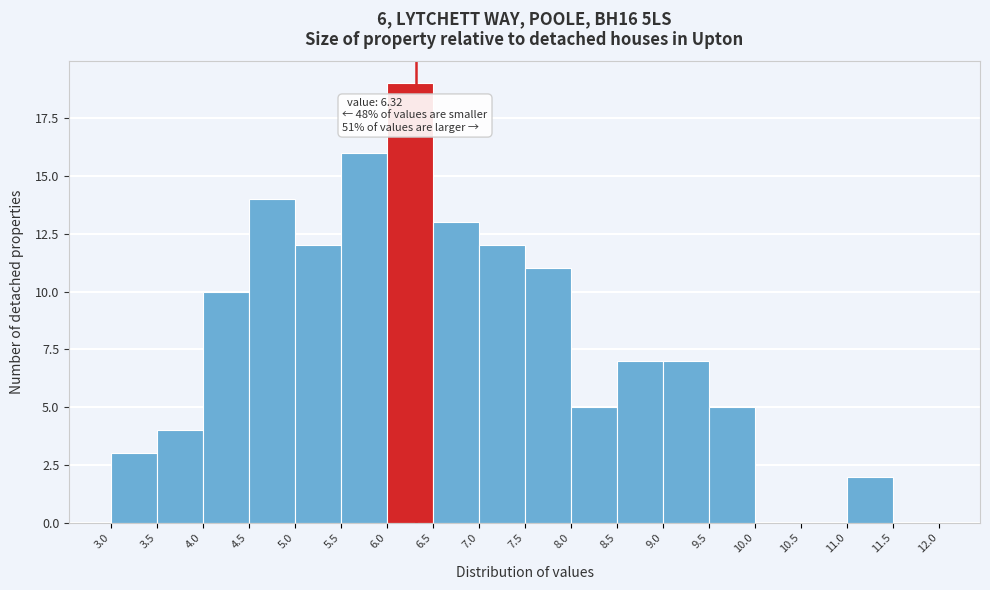

Over which range of the x-axis is the bar tallest?

6.0 to 6.5